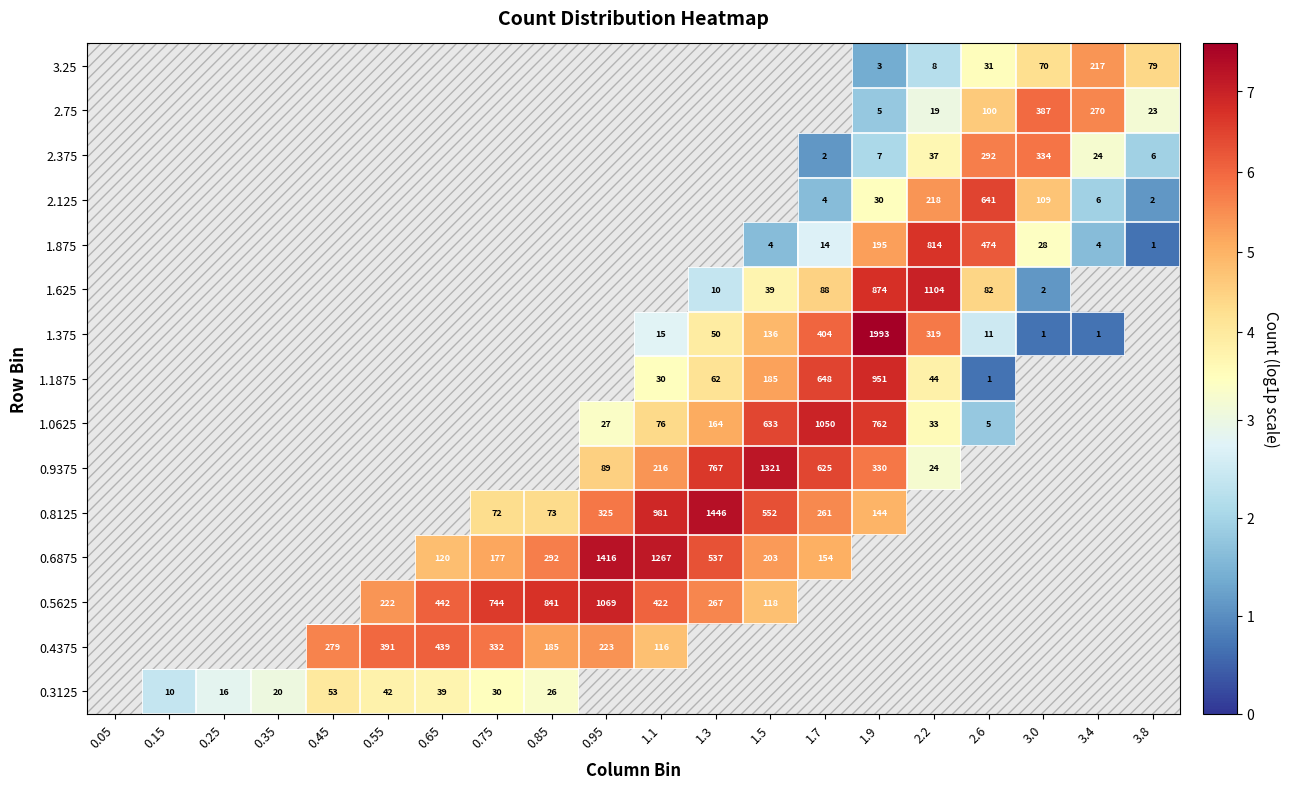

What is the minimum value shown in the chart?

0.7